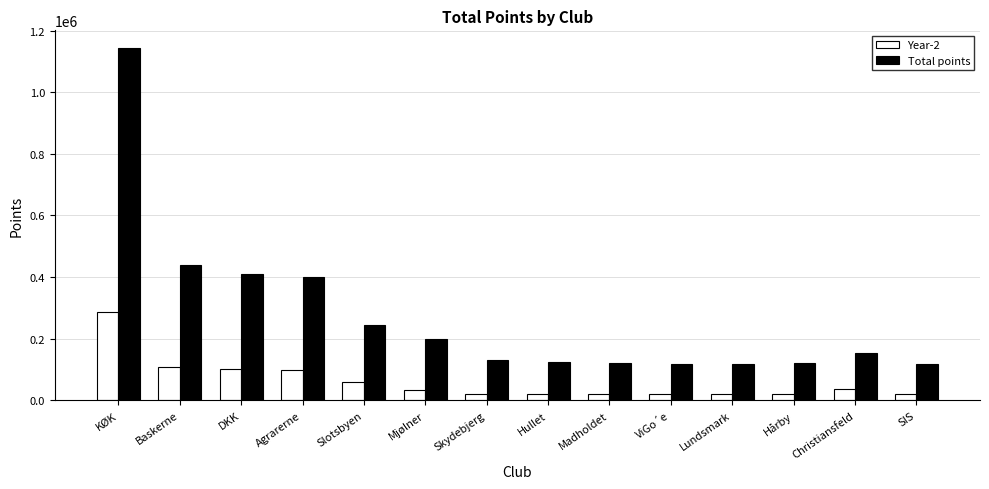

What is the spread (max minus min) of values at Mjølner?

165164.1